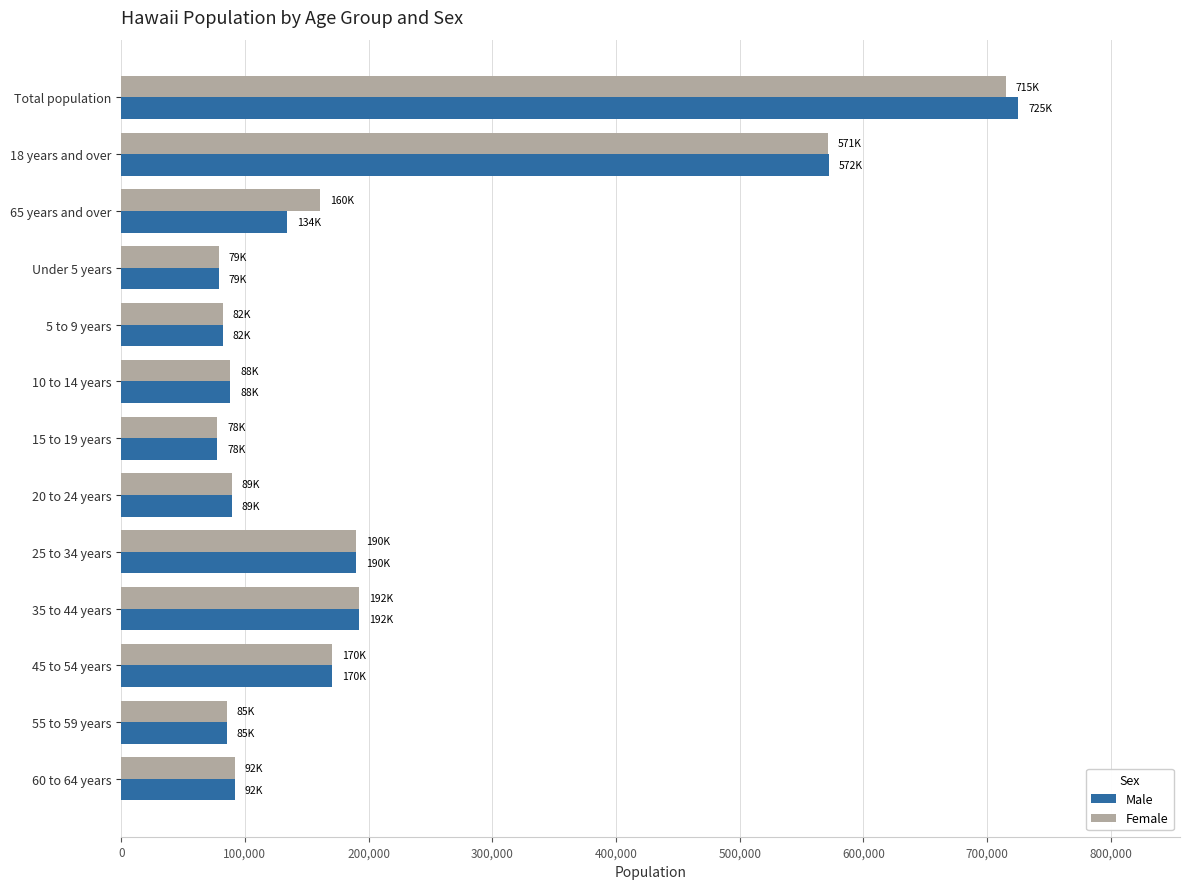

Where is Male nearest to the value 401441?

18 years and over